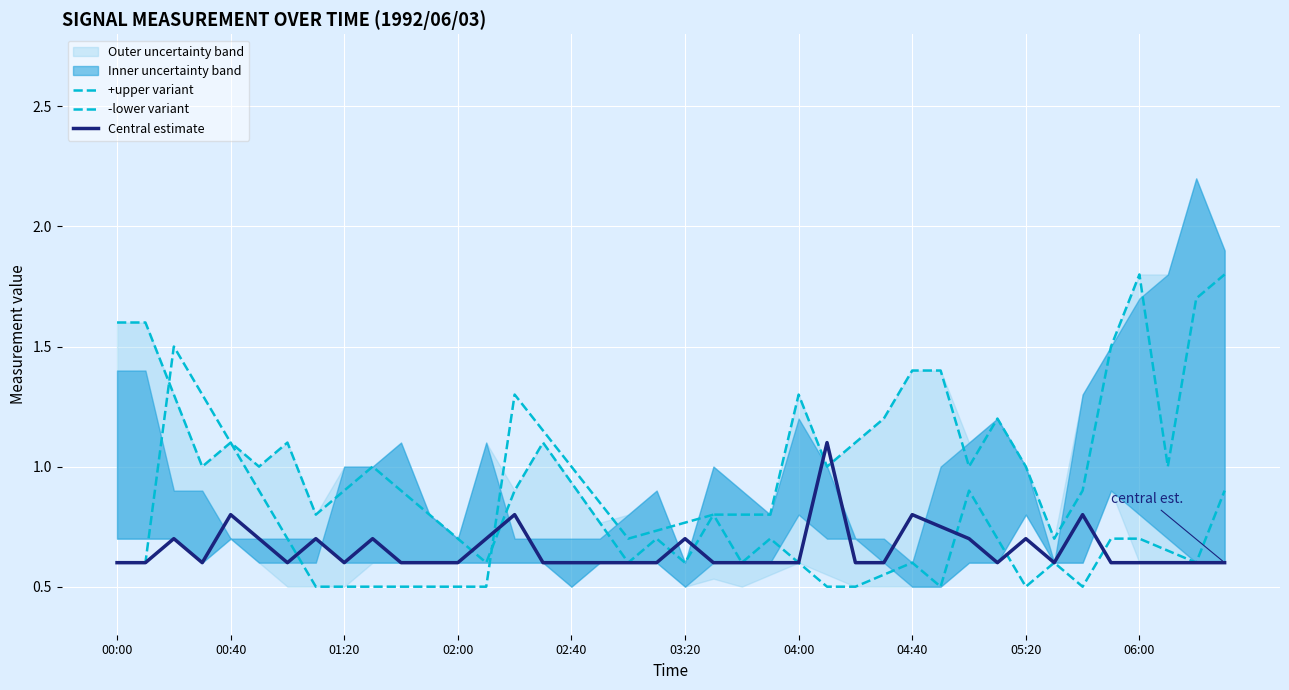

The value of +upper variant at 18 is 0.6. True or false?

True